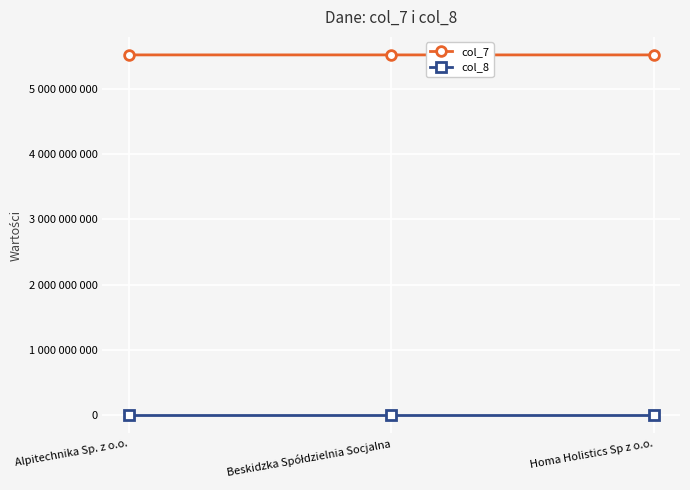

At how many categories does at least one series exceed 3756061523?

3